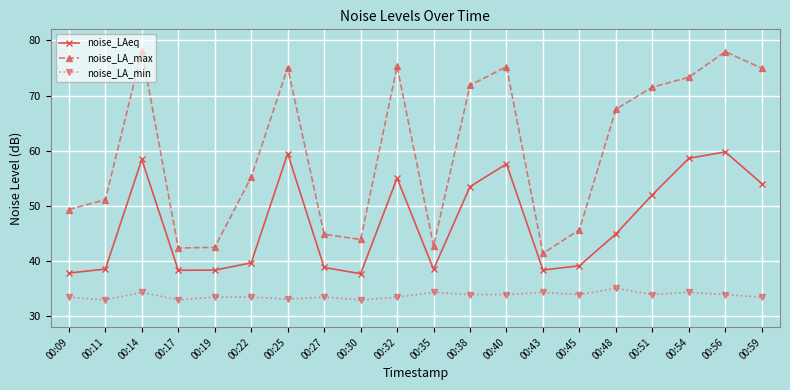

What is the sum of the noise_LAeq values at 00:19 and 00:45?

77.5